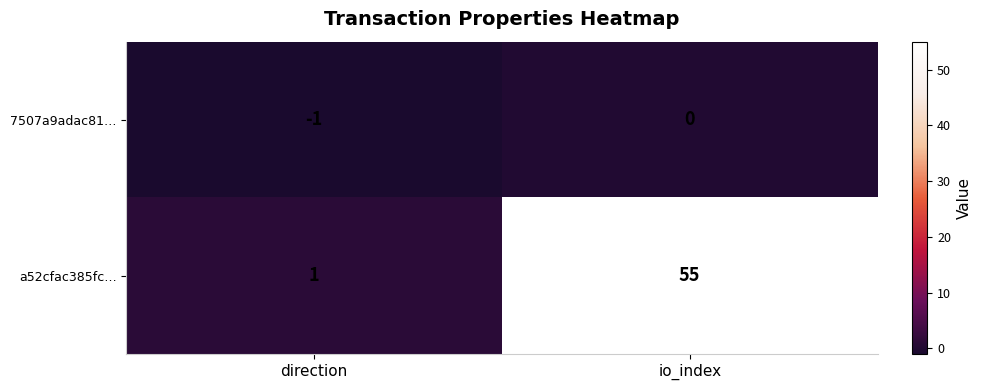

How many distinct data groups are displayed?

2